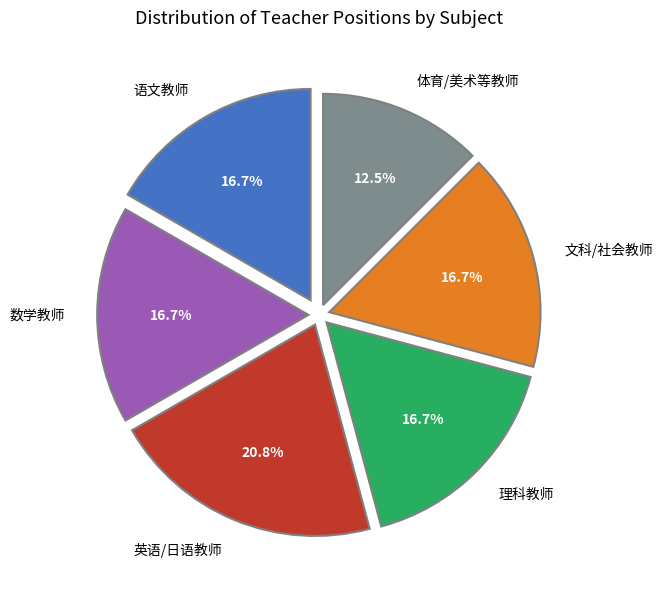

Count the number of slices in the pie.

6